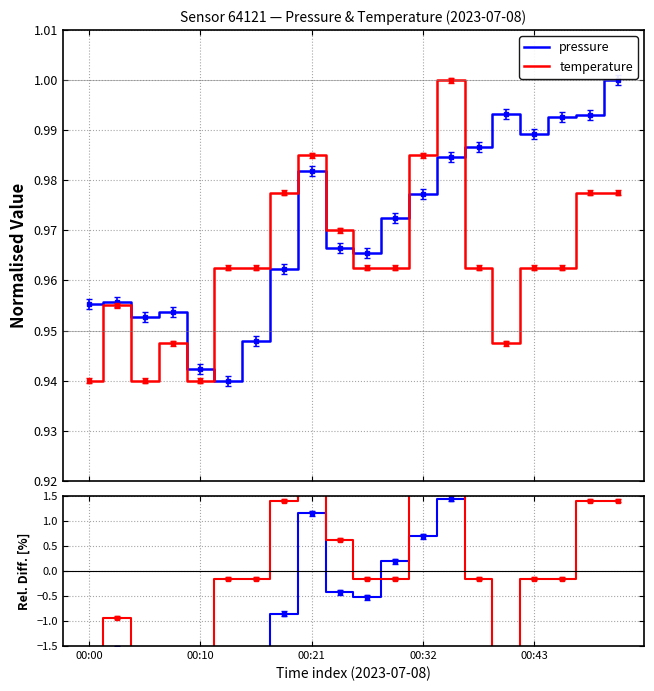

Rank the series at 00:10 from lowest to highest value.

pressure, temperature